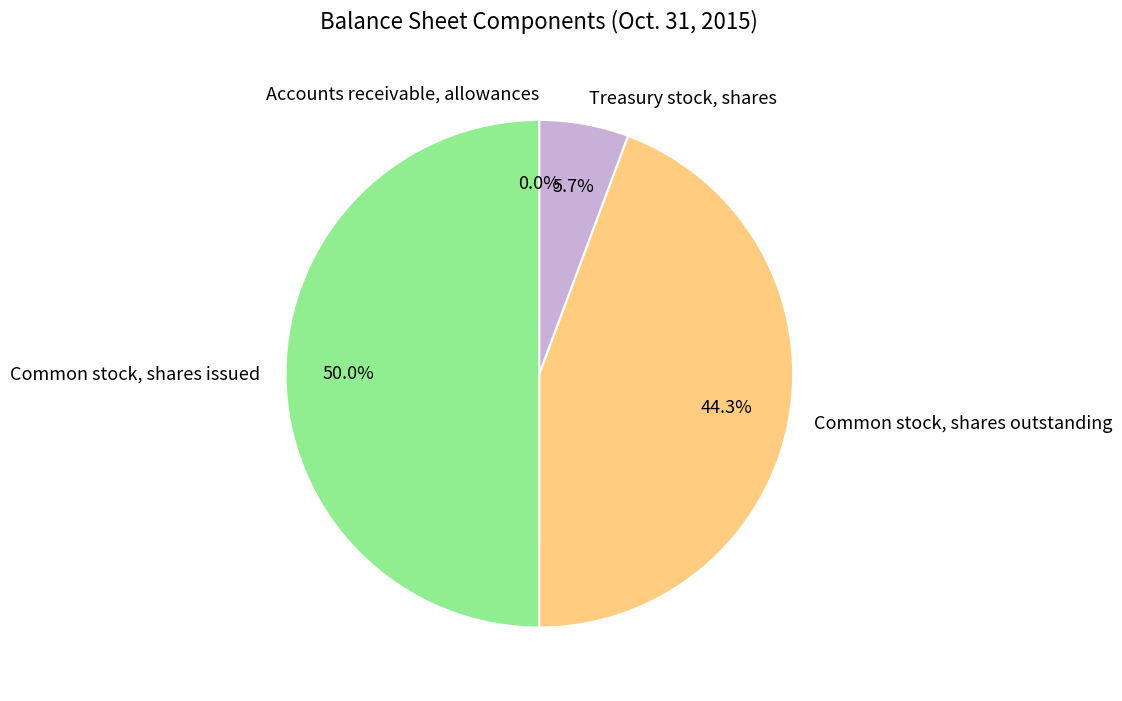

Is Treasury stock, shares the majority of the pie?

No